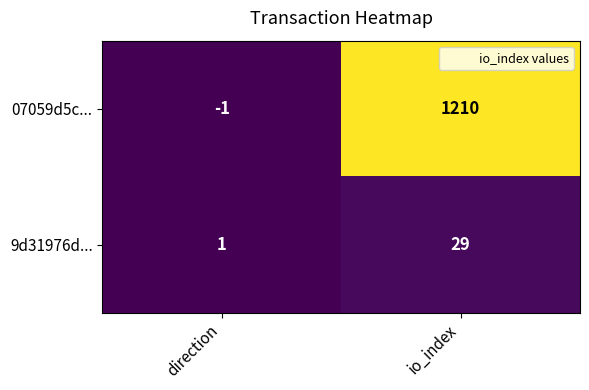

What is the difference between the highest and lowest values at io_index?

1181